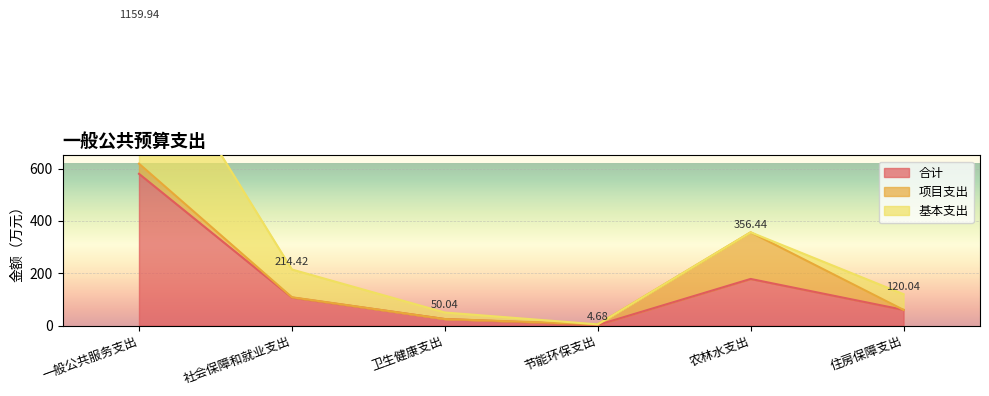

After their last crossing, which series has the higher values: 基本支出 or 项目支出?

基本支出